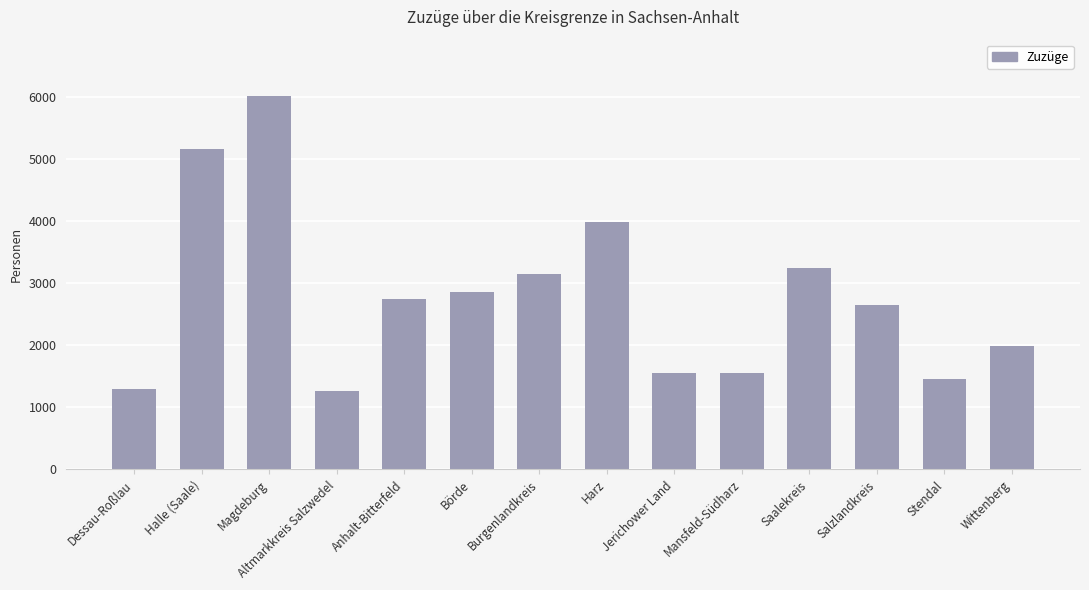

How many data points are less than 2736?

7